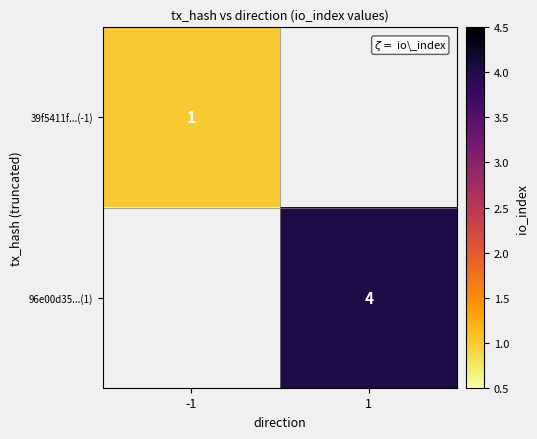

True or false: 39f5411f...(-1) has a value of 1 at -1.

True